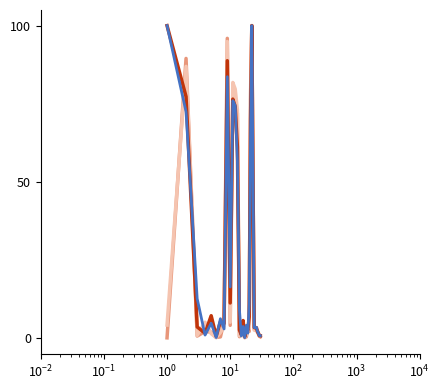

What is the maximum value shown in the chart?

100.0